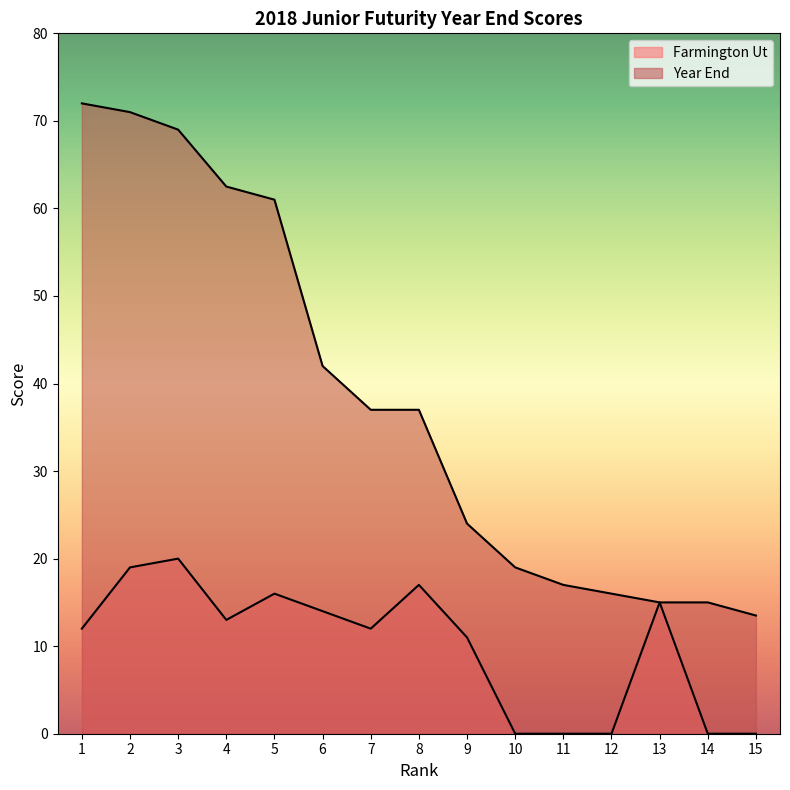

Reading left to right, extract all data points from this chart.

Farmington Ut: 12.0	19.0	20.0	13.0	16.0	14.0	12.0	17.0	11.0	0.0	0.0	0.0	15.0	0.0	0.0
Year End: 72.0	71.0	69.0	62.5	61.0	42.0	37.0	37.0	24.0	19.0	17.0	16.0	15.0	15.0	13.5